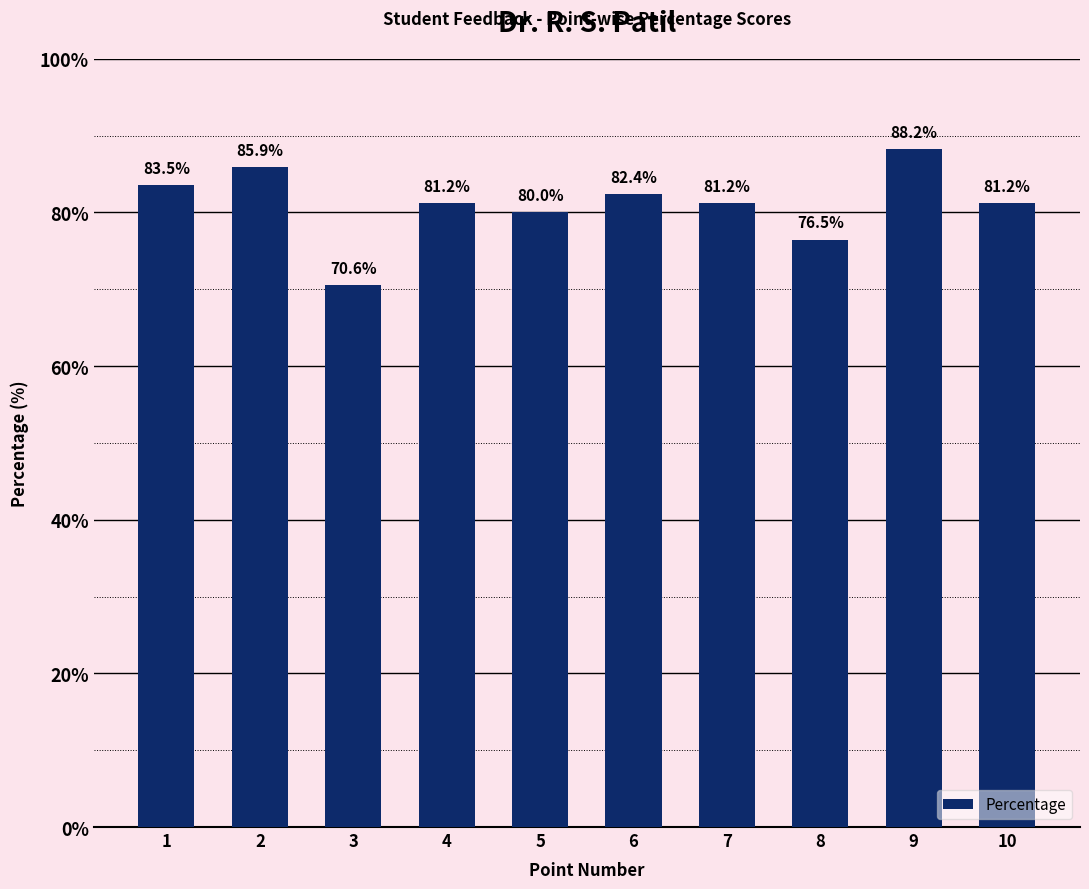

What is the sum of the values at 10 and 6?

163.5